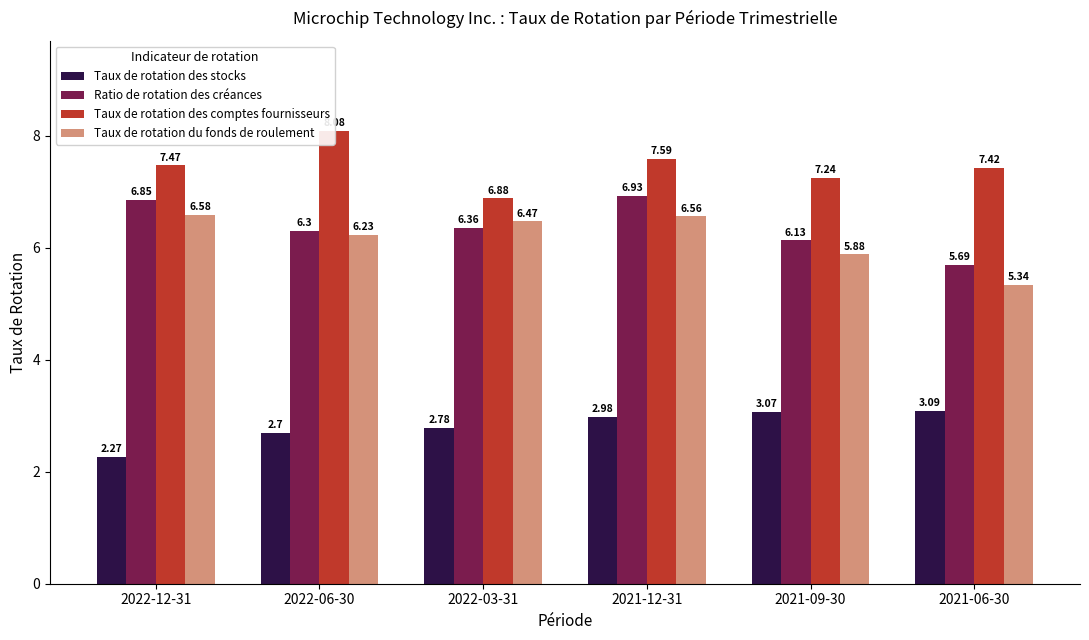

True or false: Taux de rotation du fonds de roulement has a value of 6.6 at 2021-12-31.

True